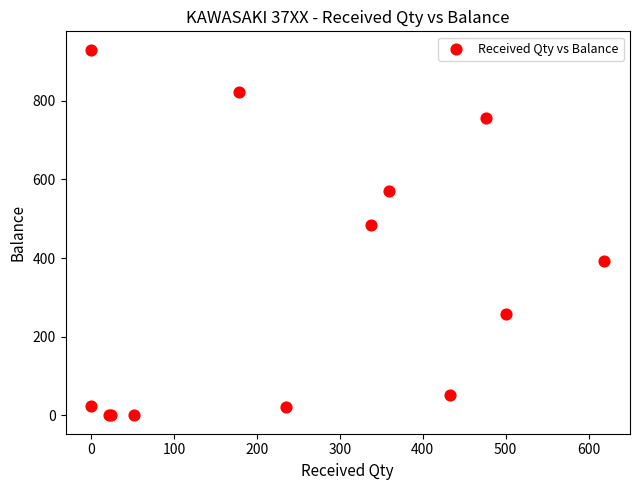

What Y value in the scatter plot is closest to 465?

485